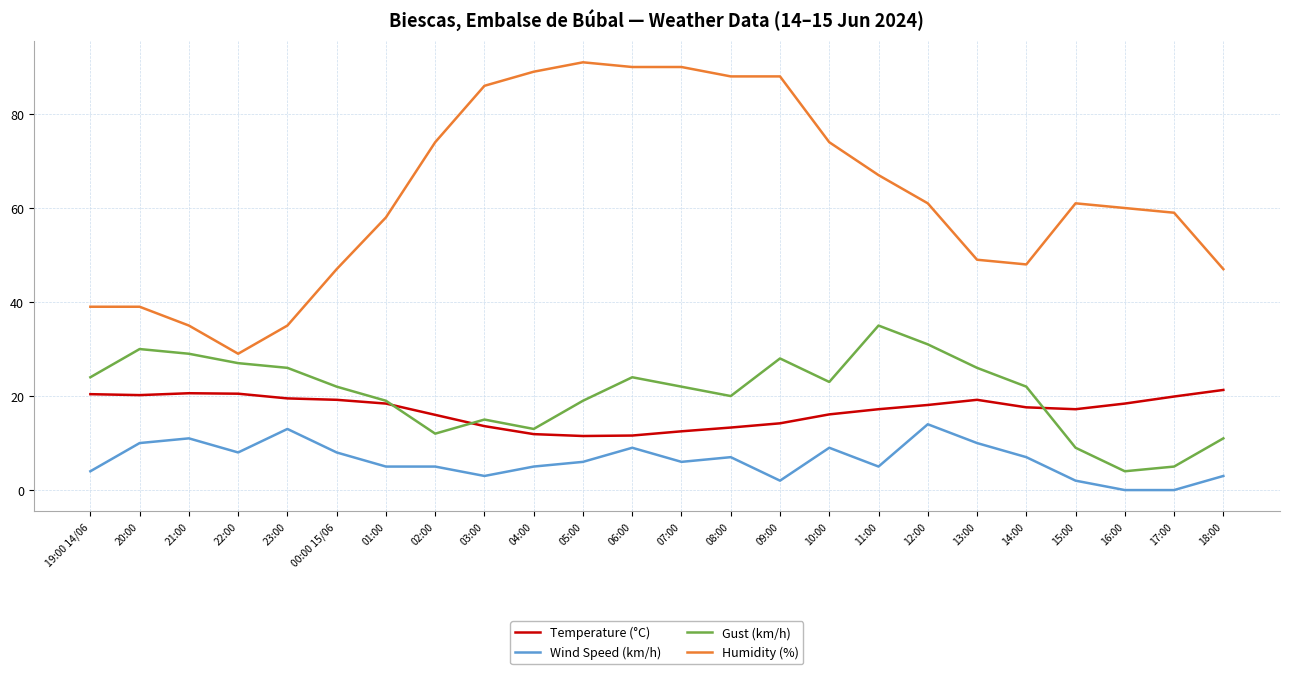

How many lines are shown in the chart?

4